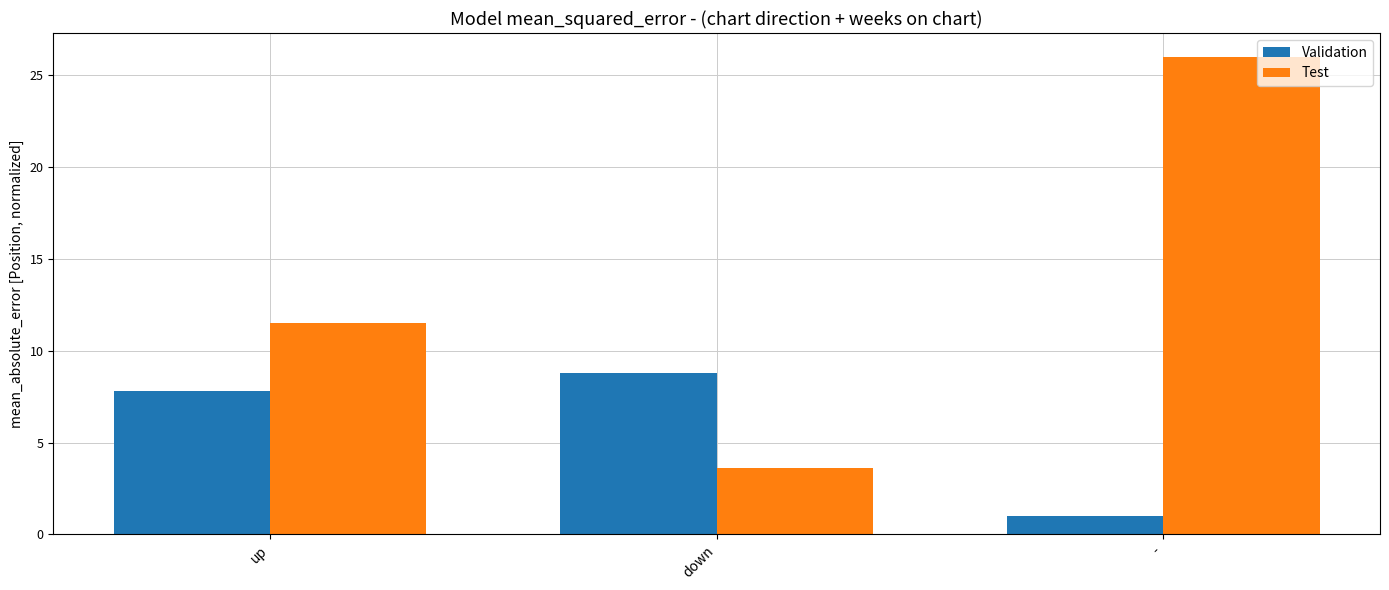

What is the spread (max minus min) of values at down?

5.2